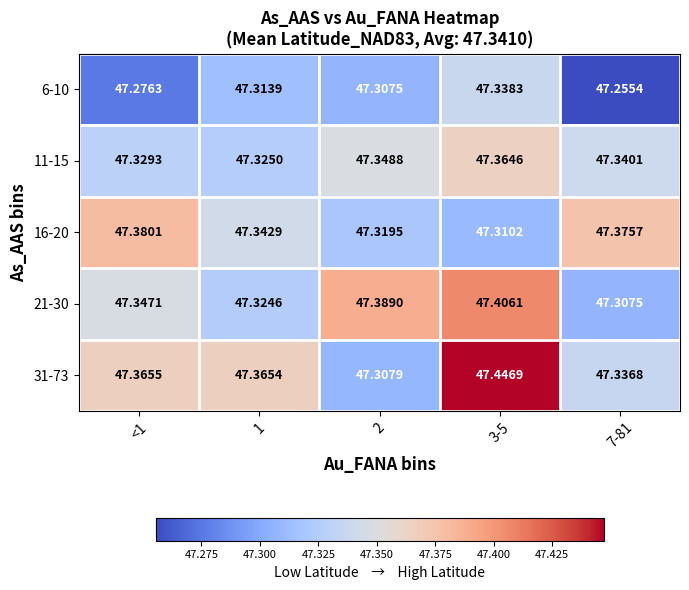

Is the value of 31-73 at 7-81 greater than the value of 16-20 at <1?

No